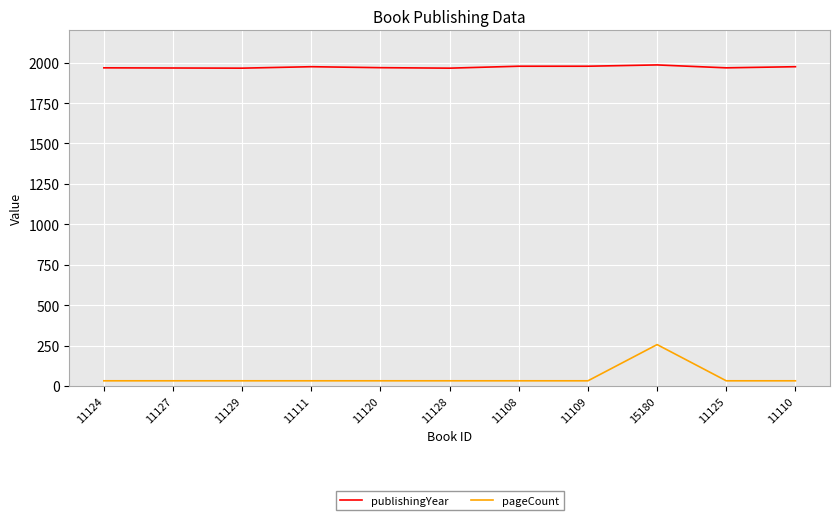

What is the lowest value of the publishingYear series?

1966